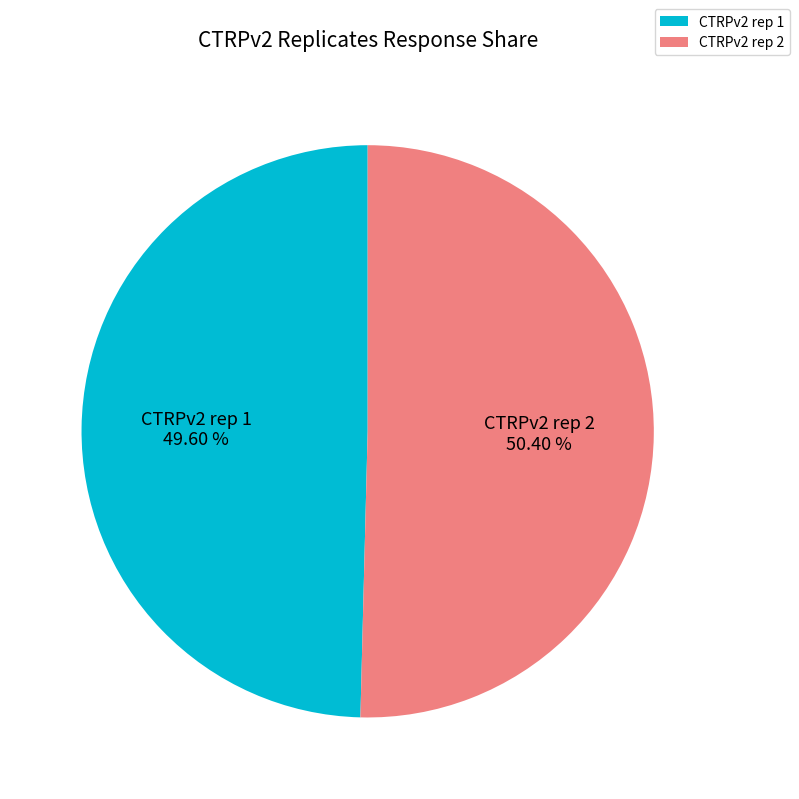

To the nearest percent, what is the average slice percentage?

50%